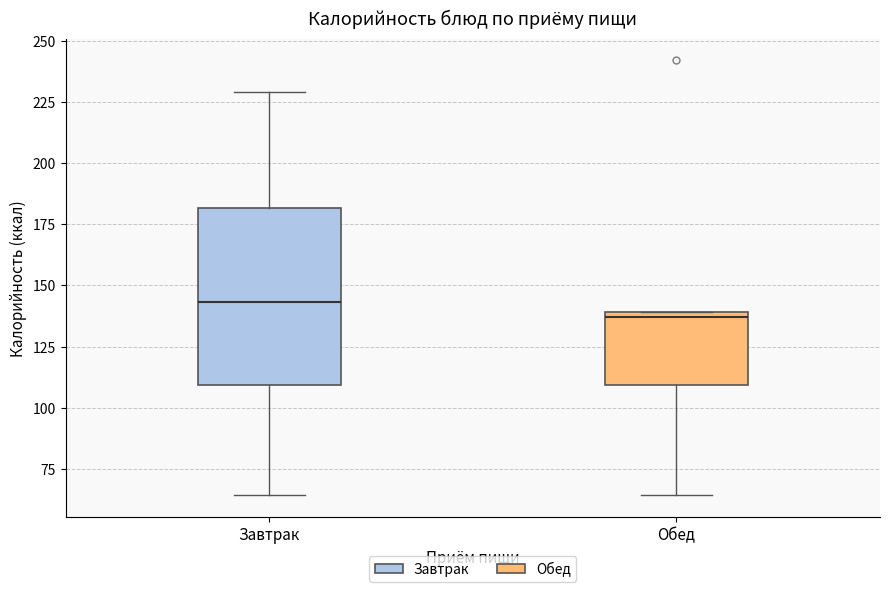

Which box has the highest median line?

Завтрак